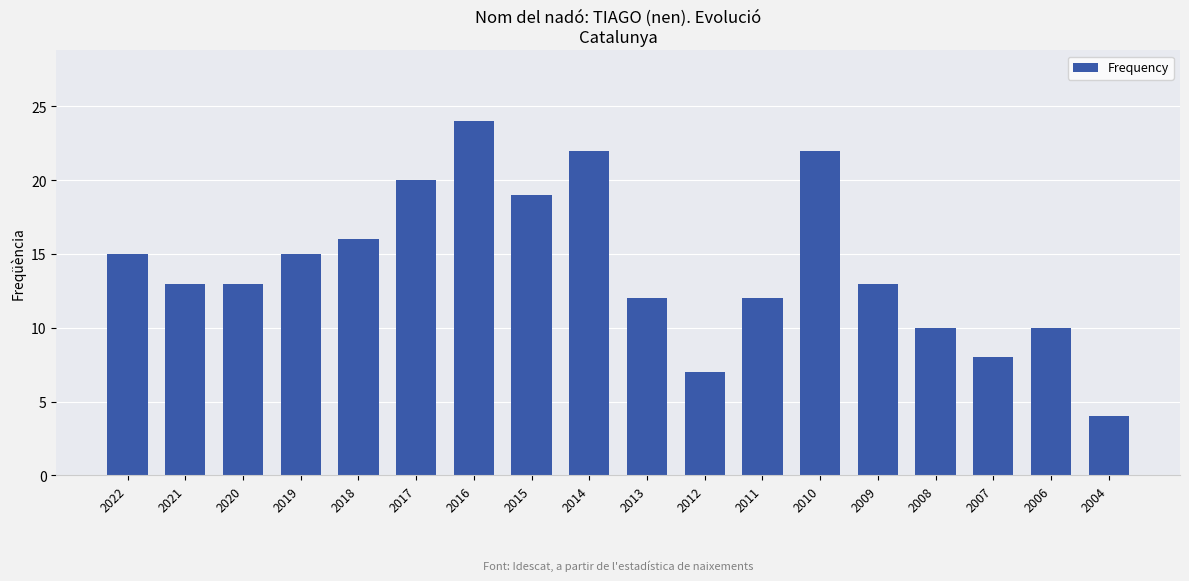

What is the sum of the values at 2011 and 2019?

27